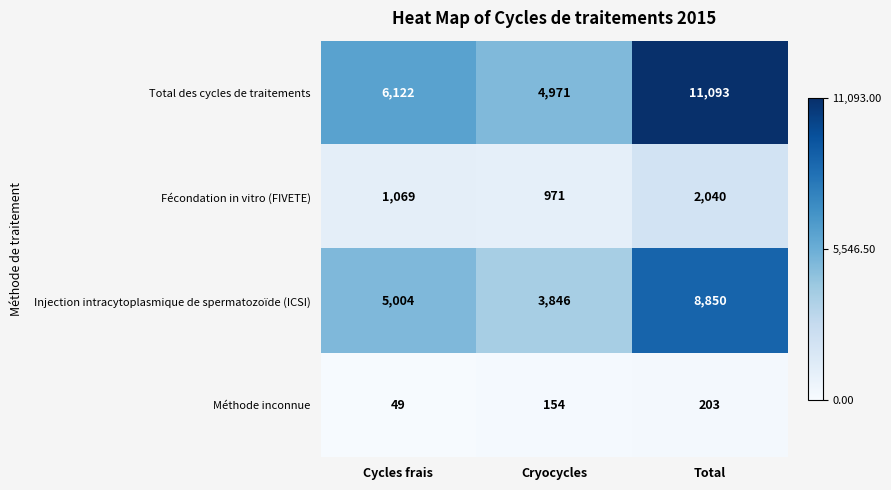

What is the minimum value shown in the chart?

49